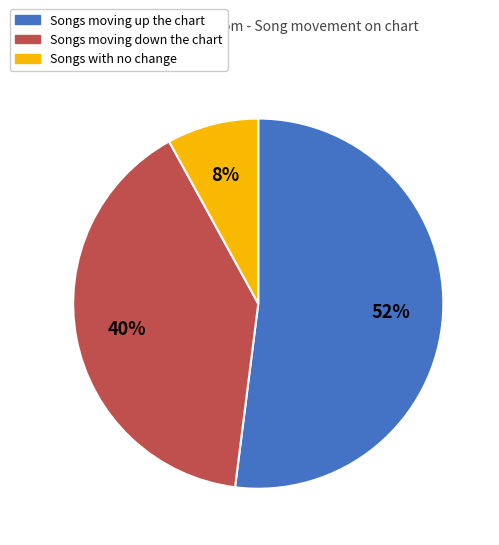

Does any single category account for the majority?

Yes